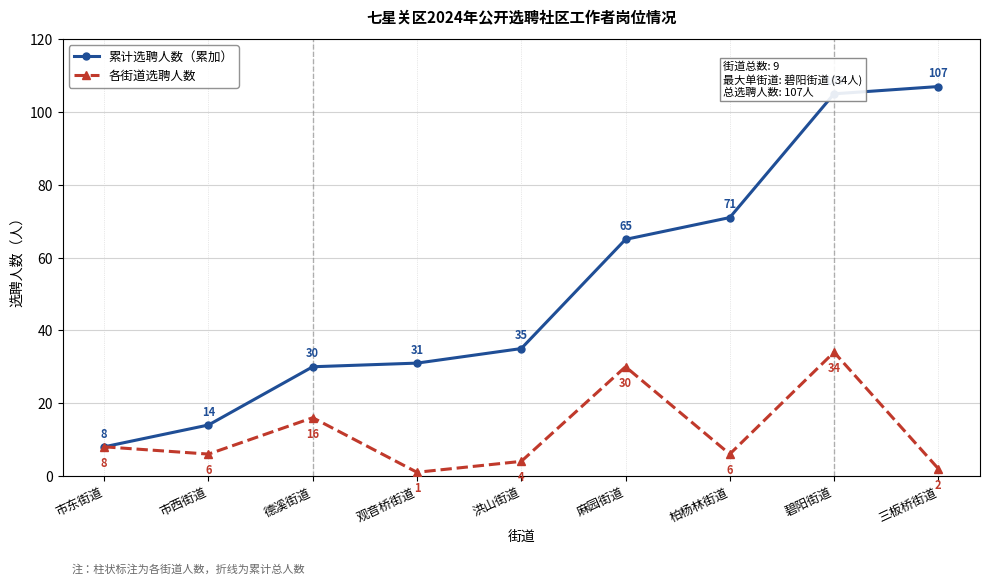

What is the sum of all 累计选聘人数（累加） values?

466